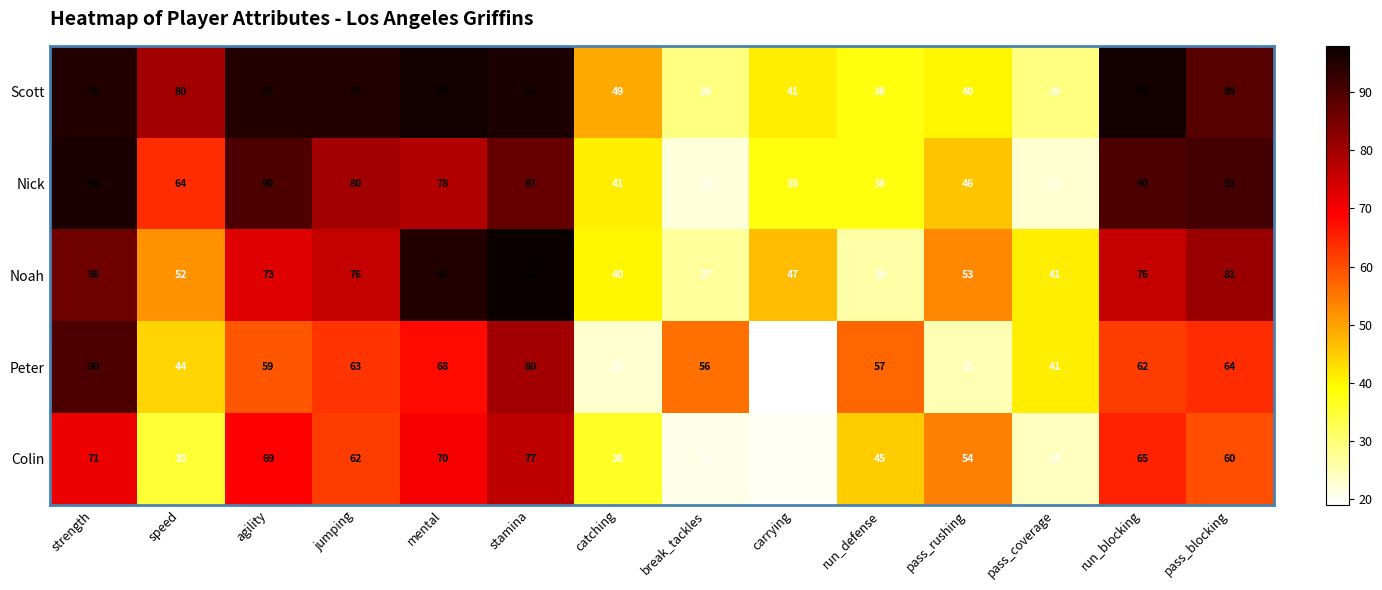

Which series has the widest spread of values?

Nick